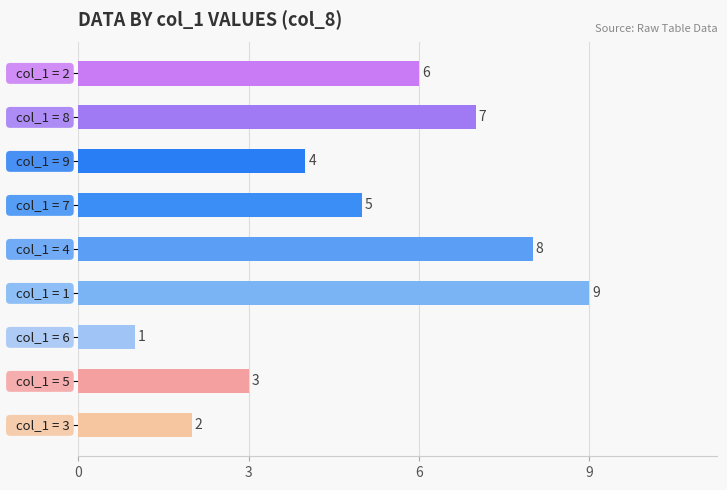

Are the bars horizontal?

Yes